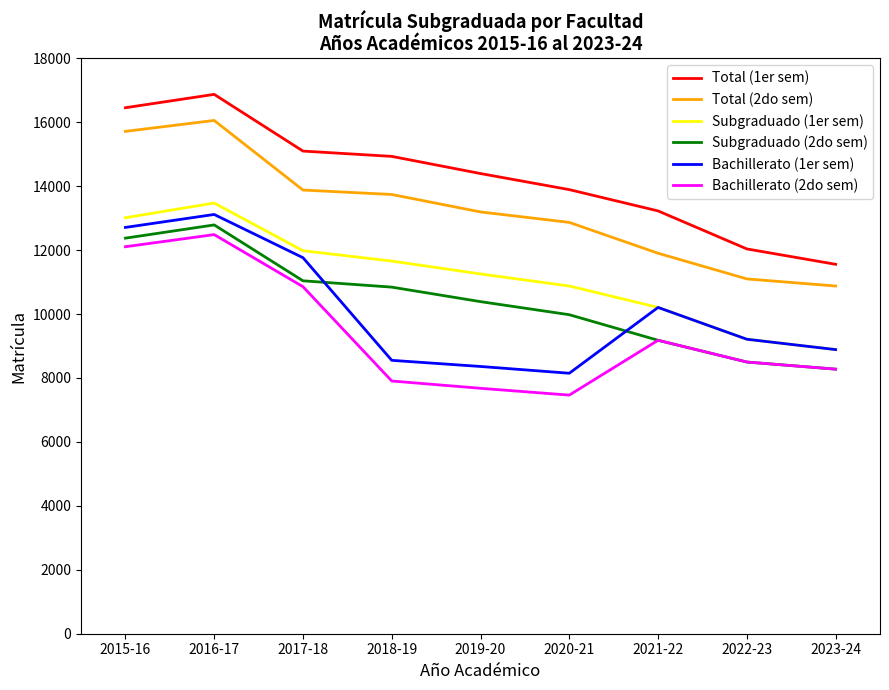

True or false: Subgraduado (1er sem) and Total (2do sem) cross at least once.

False